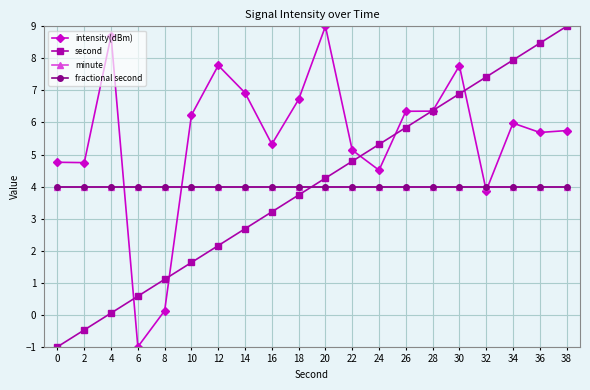

Is this an area chart (filled region under the line)?

No